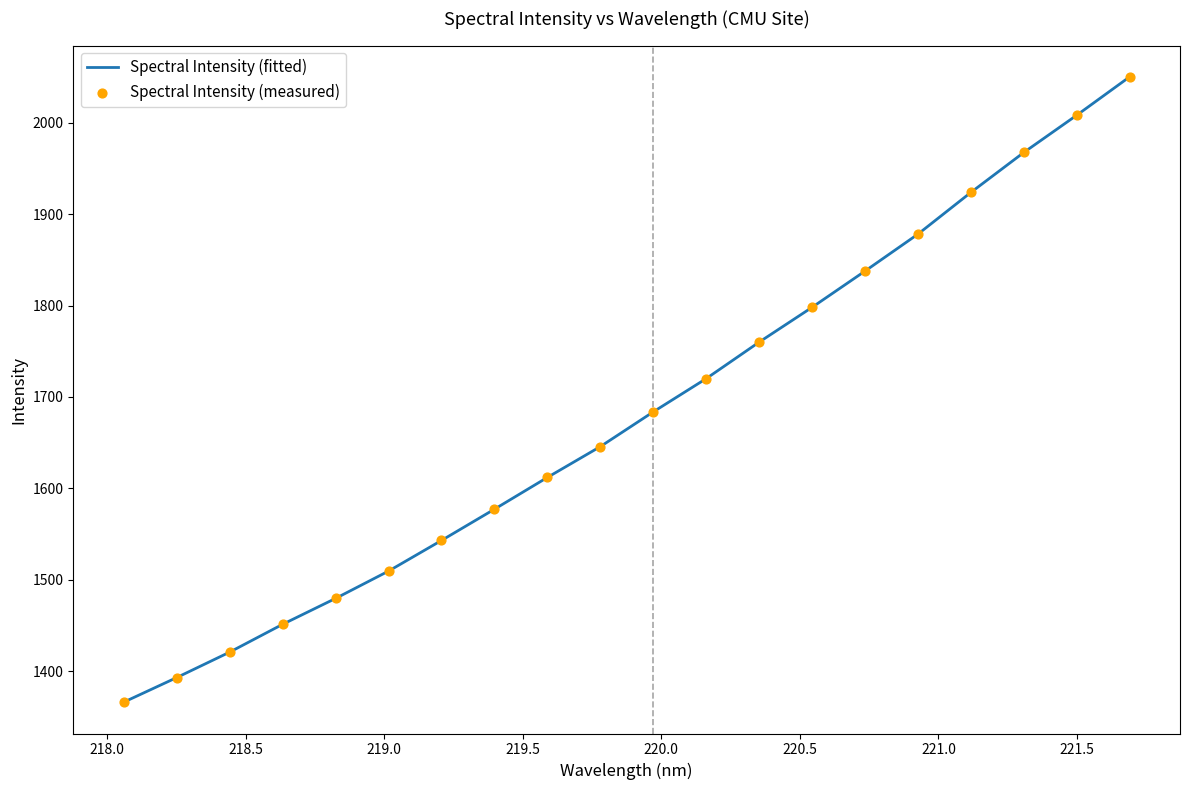

What is the smallest value displayed?

1366.1